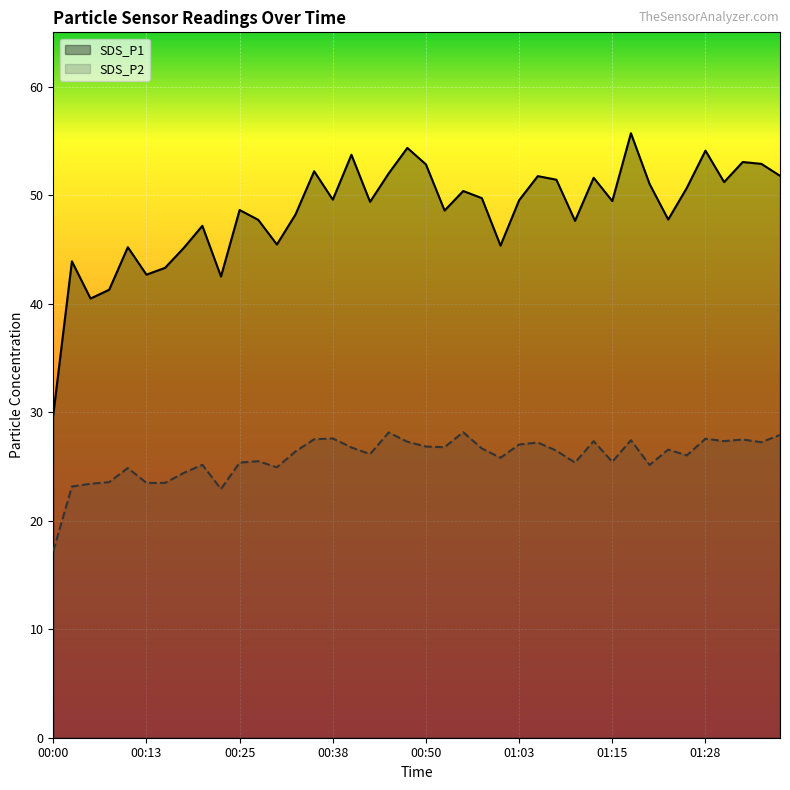

The value of SDS_P2 at 00:31 is 24.9. True or false?

True